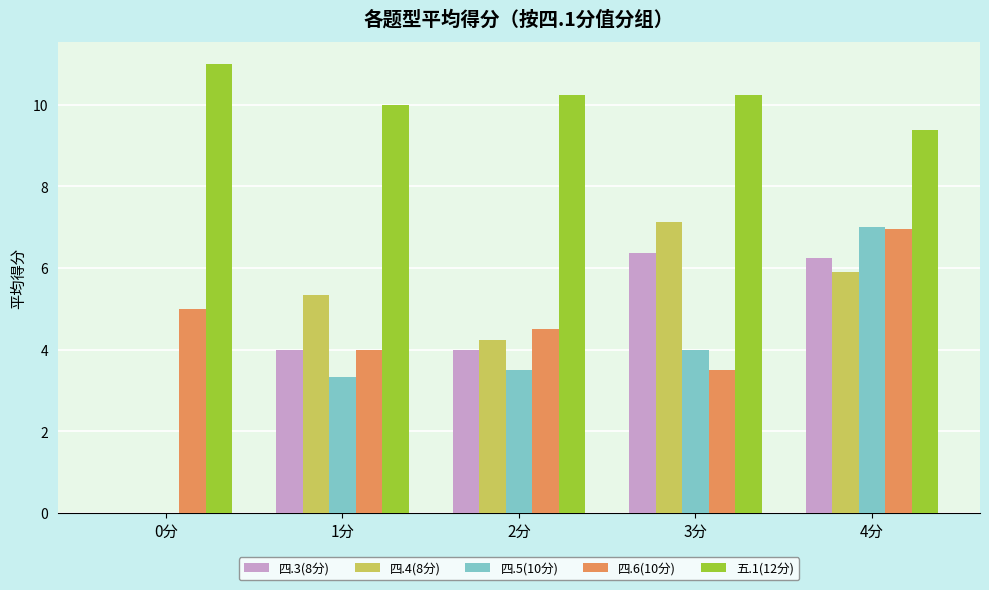

Which series changed the most between 1分 and 4分?

四.5(10分)